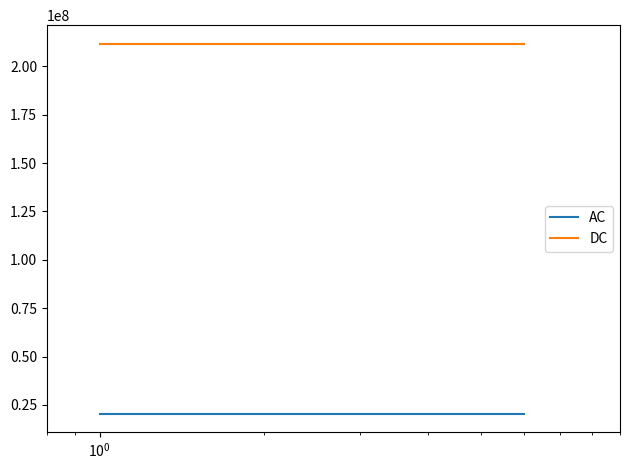

List the series in order of their peak value, highest first.

DC, AC